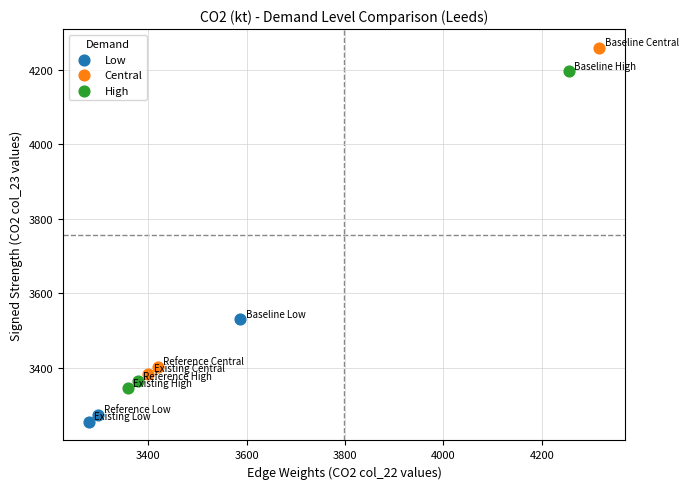

Which series reaches the maximum Y coordinate?

Central